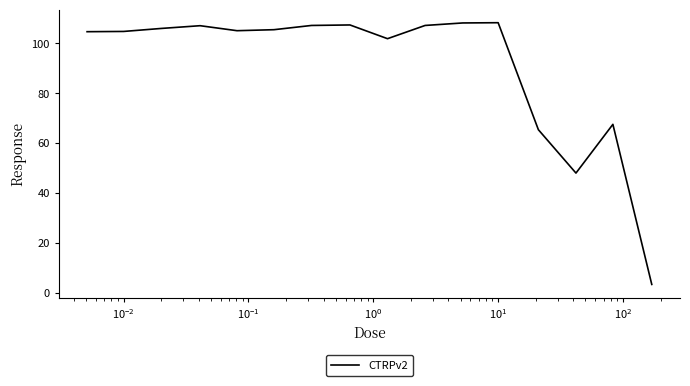

What is the maximum value shown in the chart?

108.2